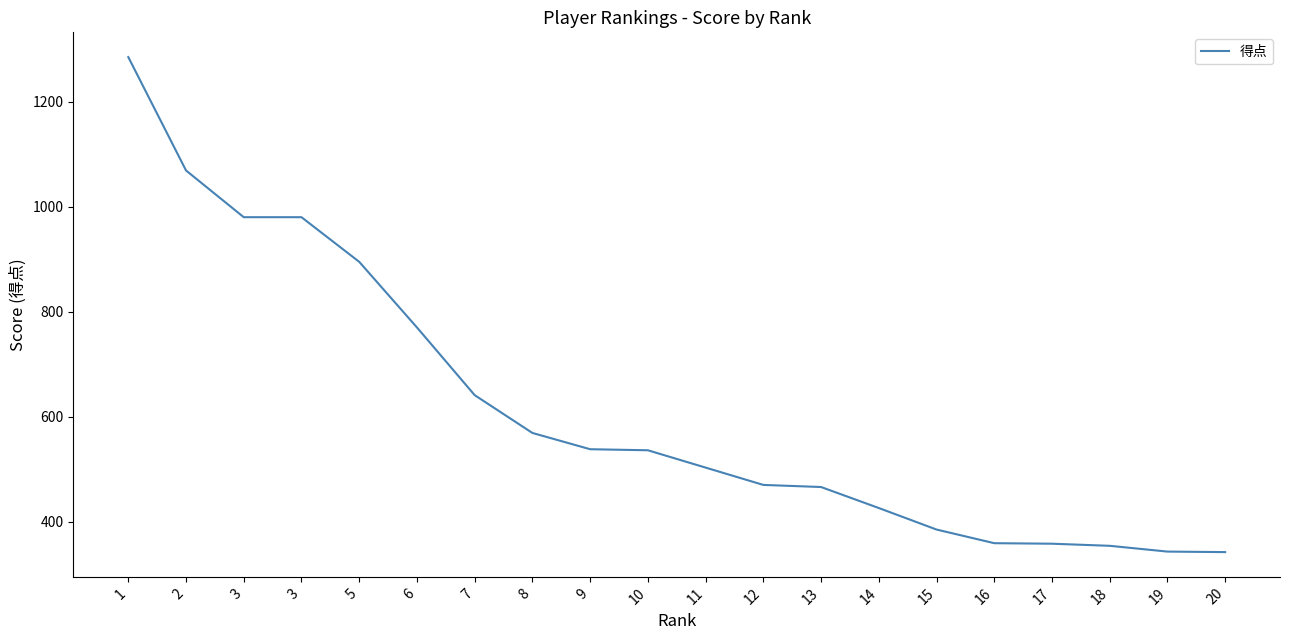

How many categories are shown in the chart?

20